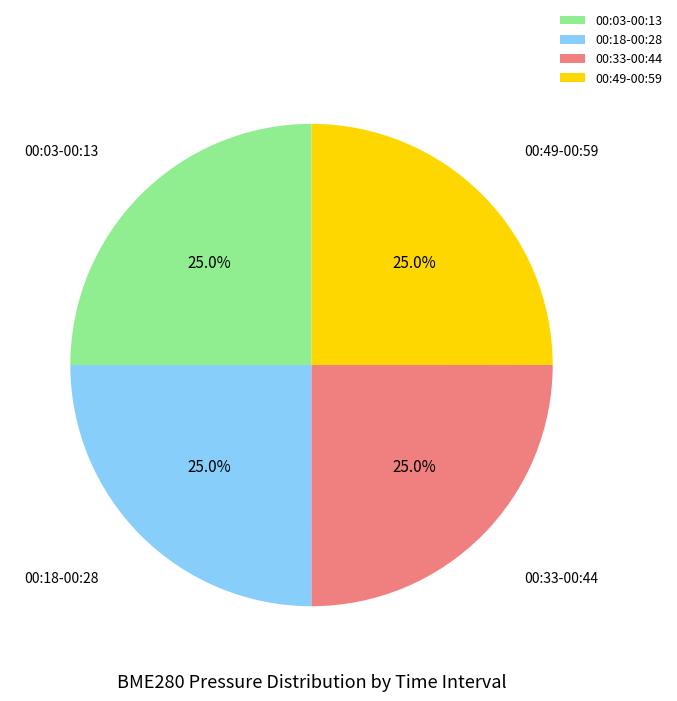

Approximately how many times larger is the value at 00:18-00:28 compared to 00:33-00:44?

1.0